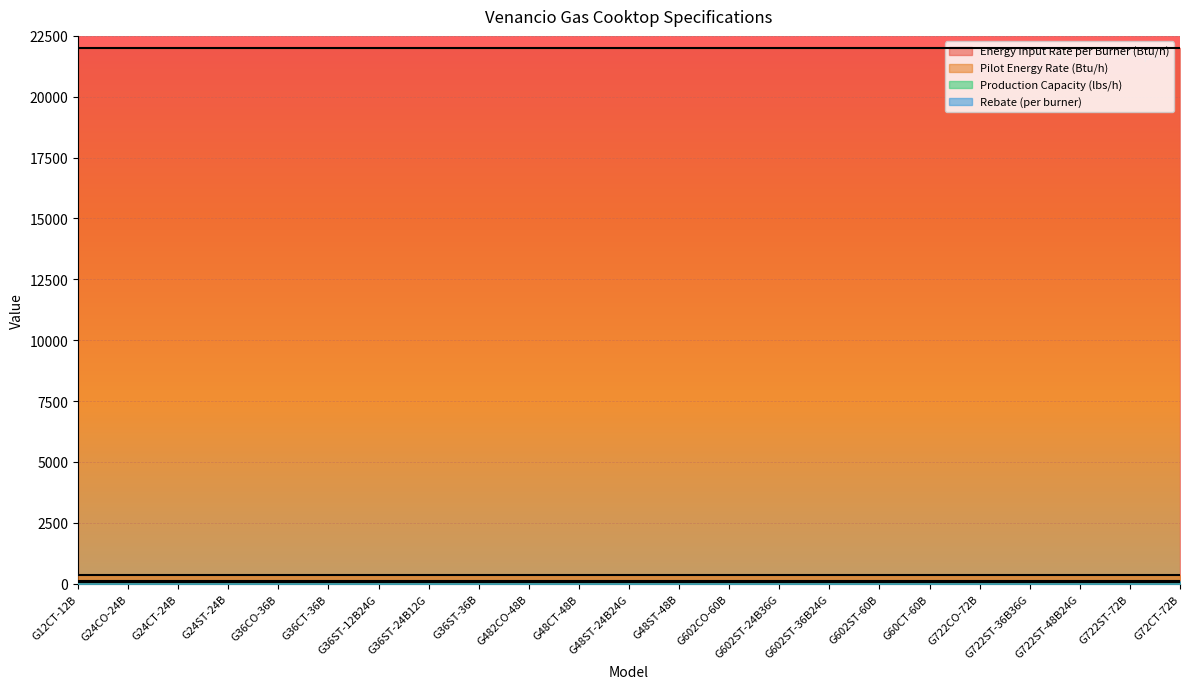

Which has a higher value, G24CT-24B or G602ST-24B36G?

G24CT-24B